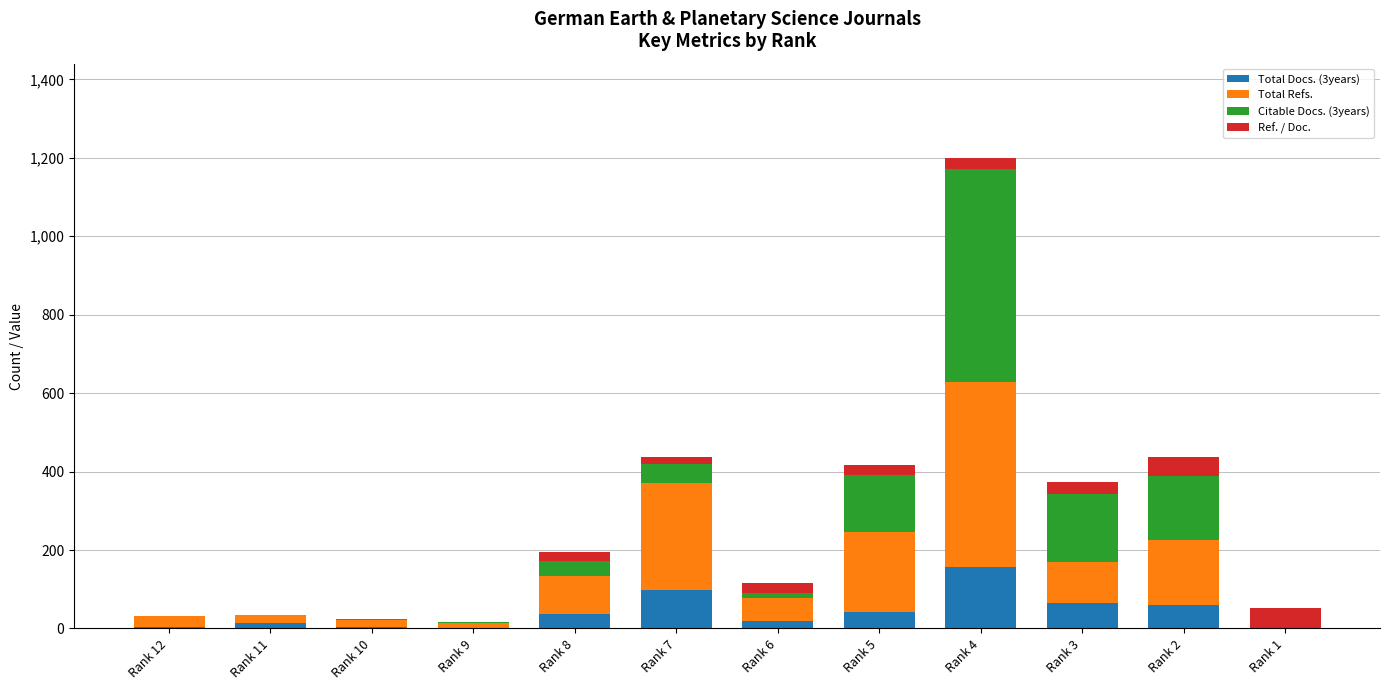

What is the total value across all series at Rank 4?

1200